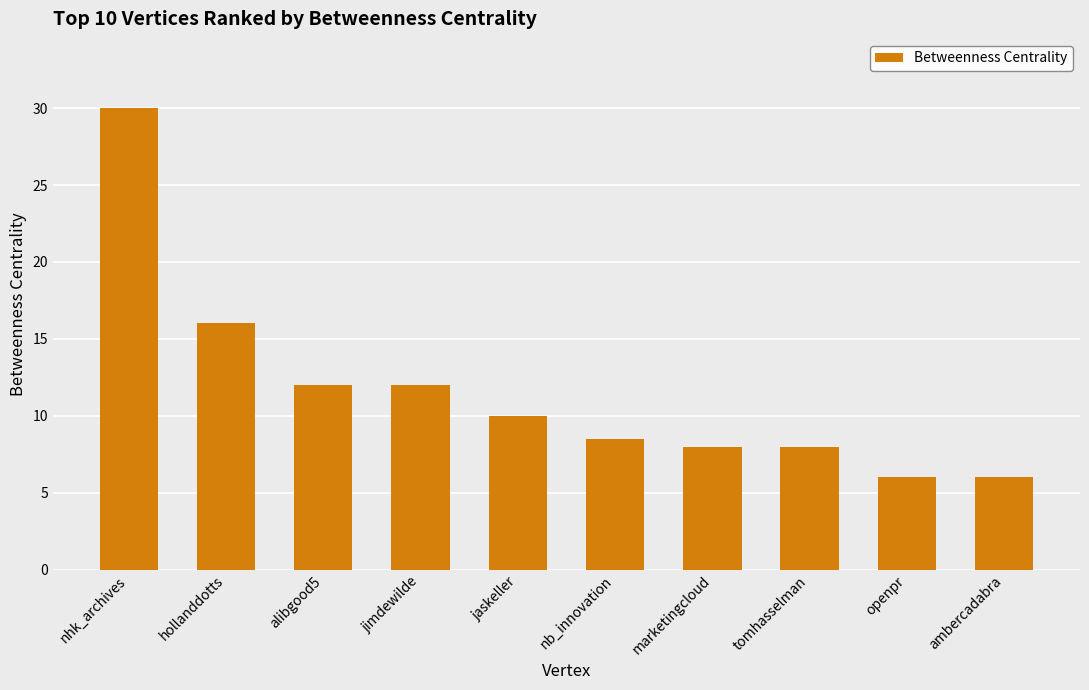

What is the sum of the values at ambercadabra and marketingcloud?

14.0